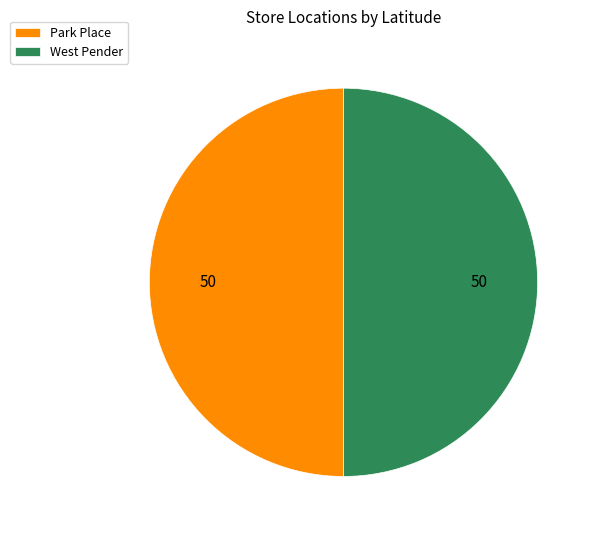

Approximately how many times larger is the value at West Pender compared to Park Place?

1.0